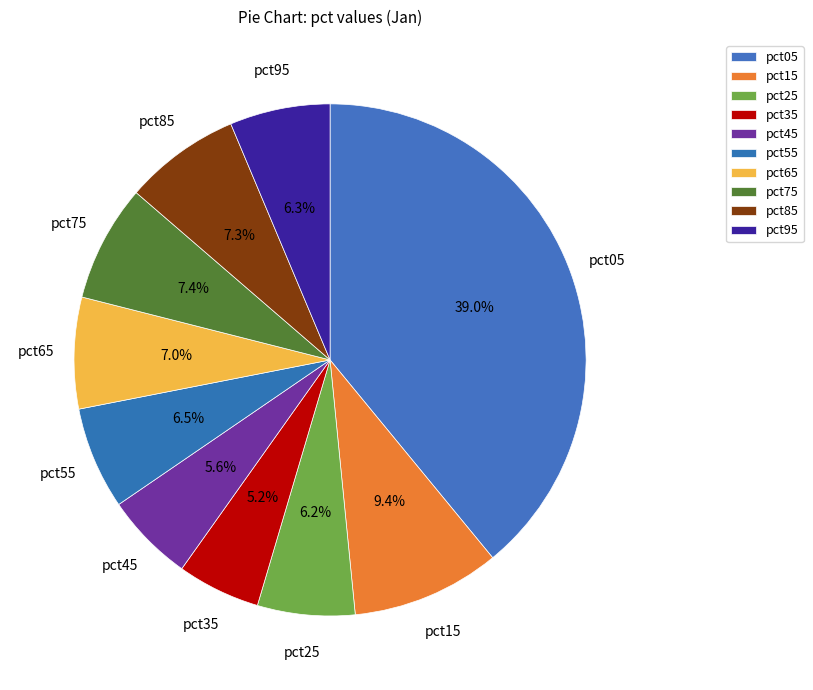

How many segments does this pie chart have?

10